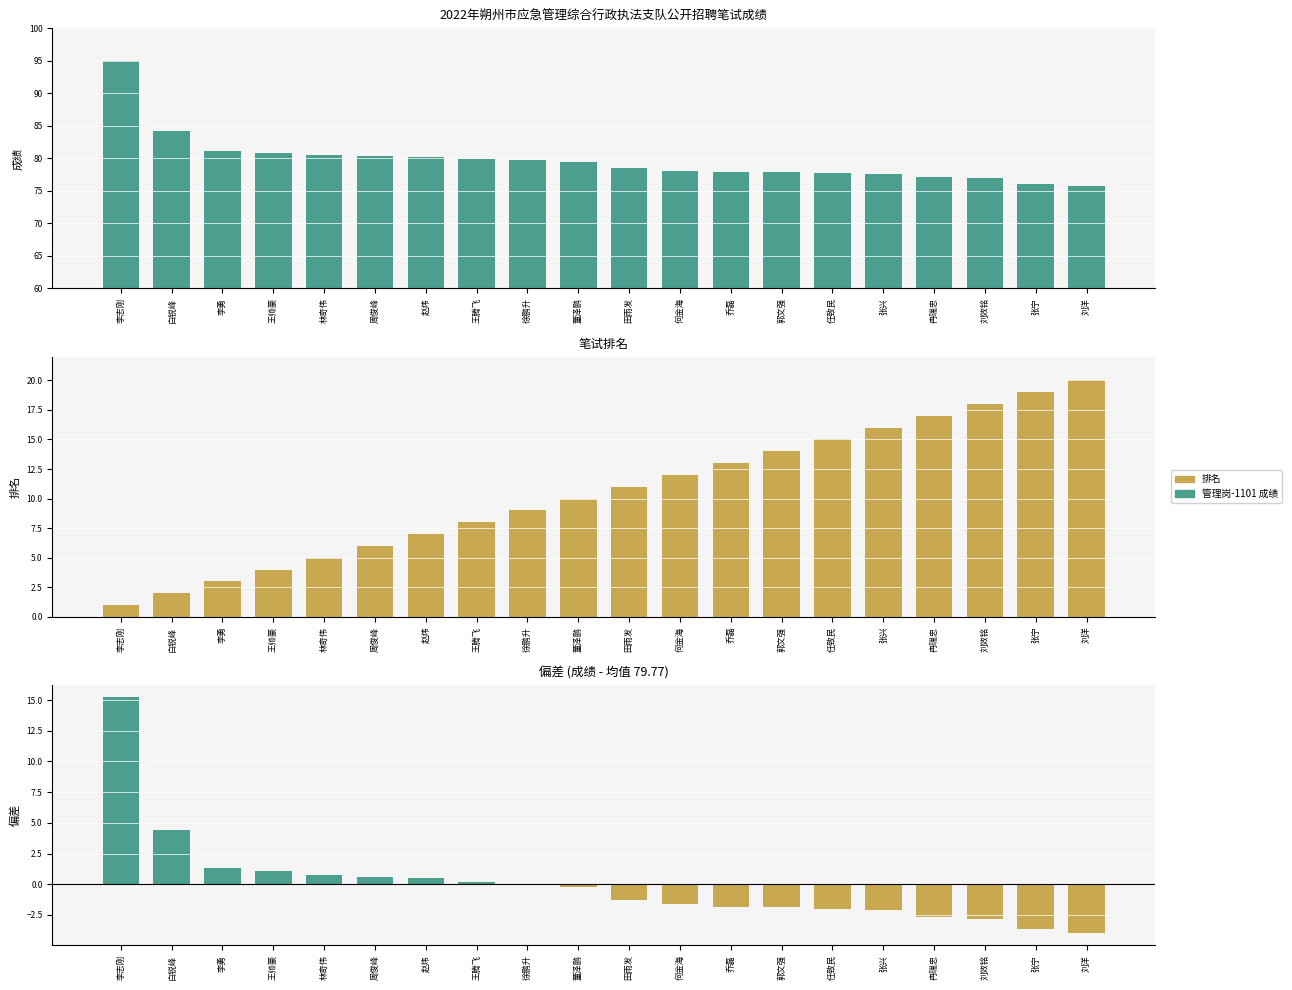

Rank the series by their maximum value, from lowest to highest.

成绩偏差, 排名, 管理岗-1101 成绩